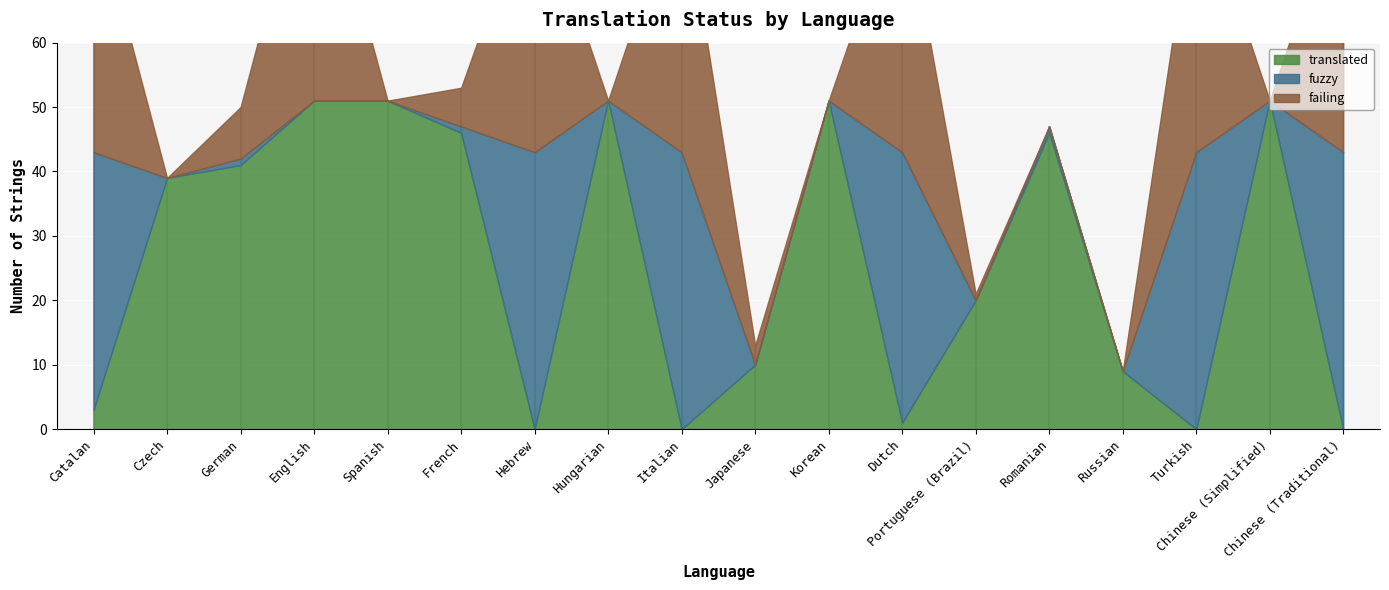

Where is the first local minimum for failing?

Czech